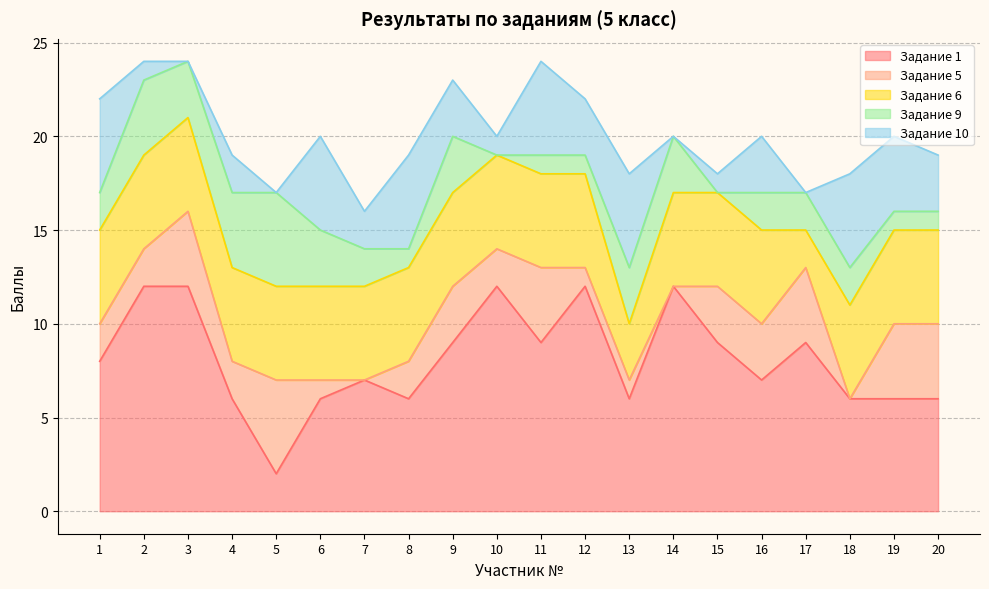

What is the maximum value for Задание 1?

12